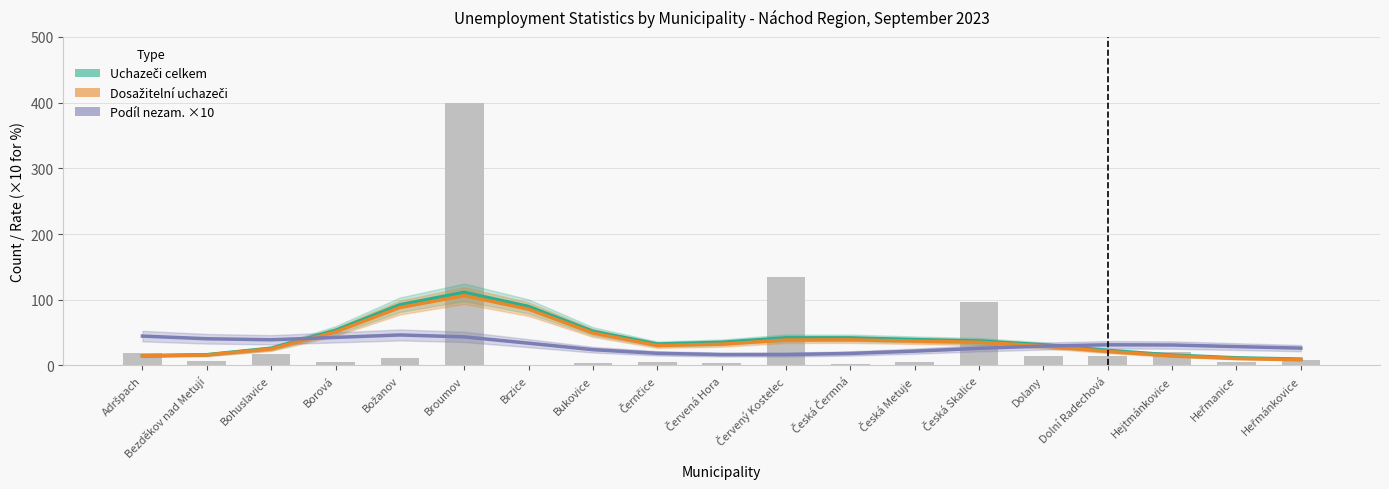

Which label corresponds to the smallest value in the chart?

Heřmánkovice